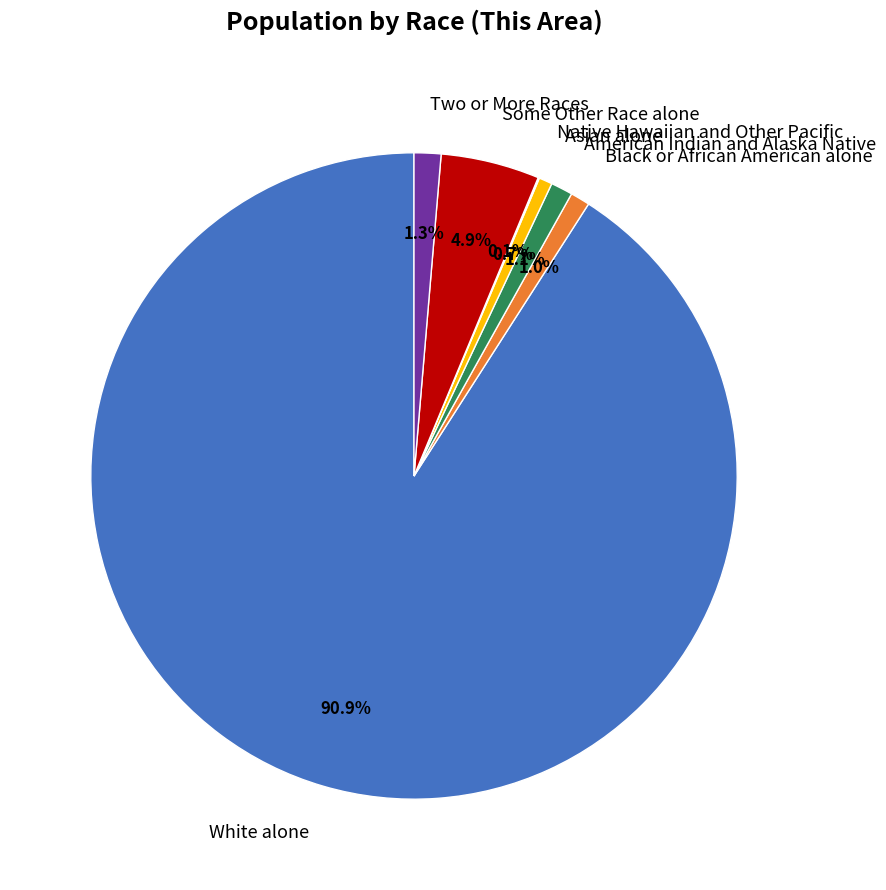

Does White alone represent more than half of the total?

Yes